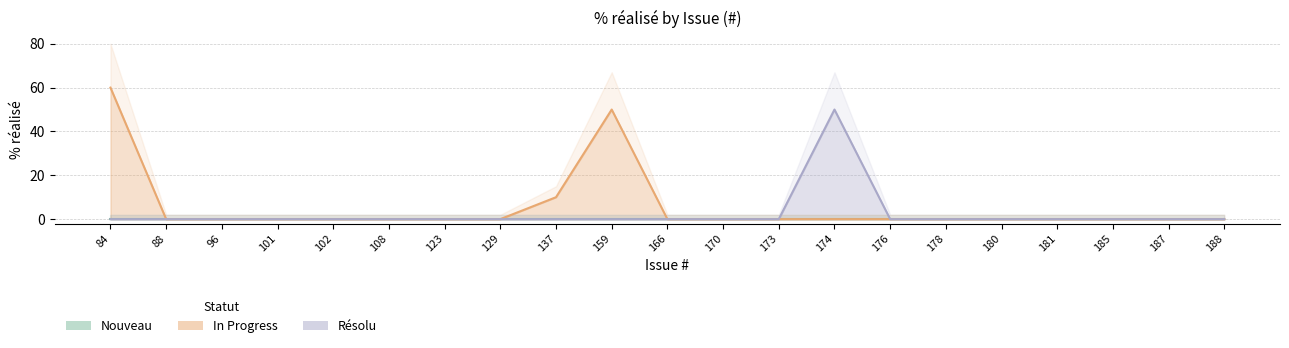

At which label is In Progress closest to 30?

137